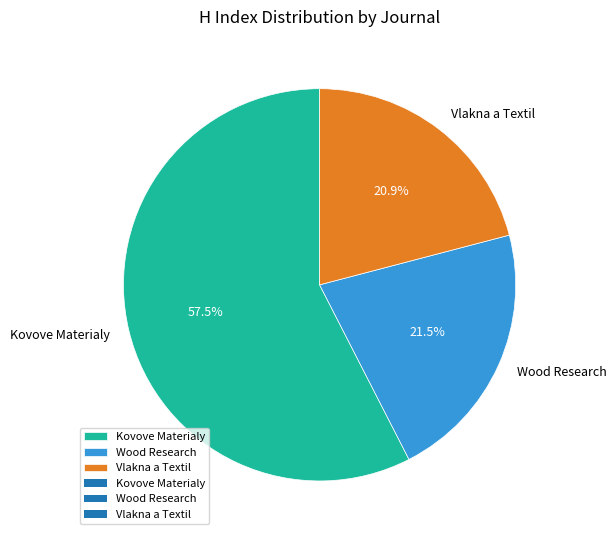

How many slices are in this pie chart?

3